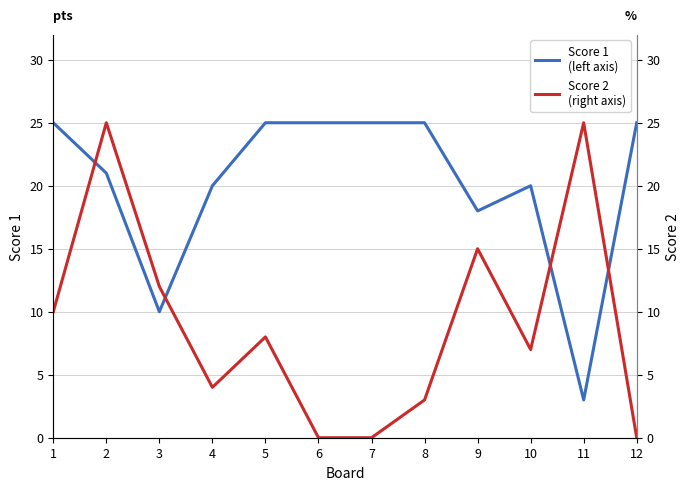

Reading left to right, extract all data points from this chart.

Score 1: 1=25	2=21	3=10	4=20	5=25	6=25	7=25	8=25	9=18	10=20	11=3	12=25
Score 2: 1=10	2=25	3=12	4=4	5=8	6=0	7=0	8=3	9=15	10=7	11=25	12=0